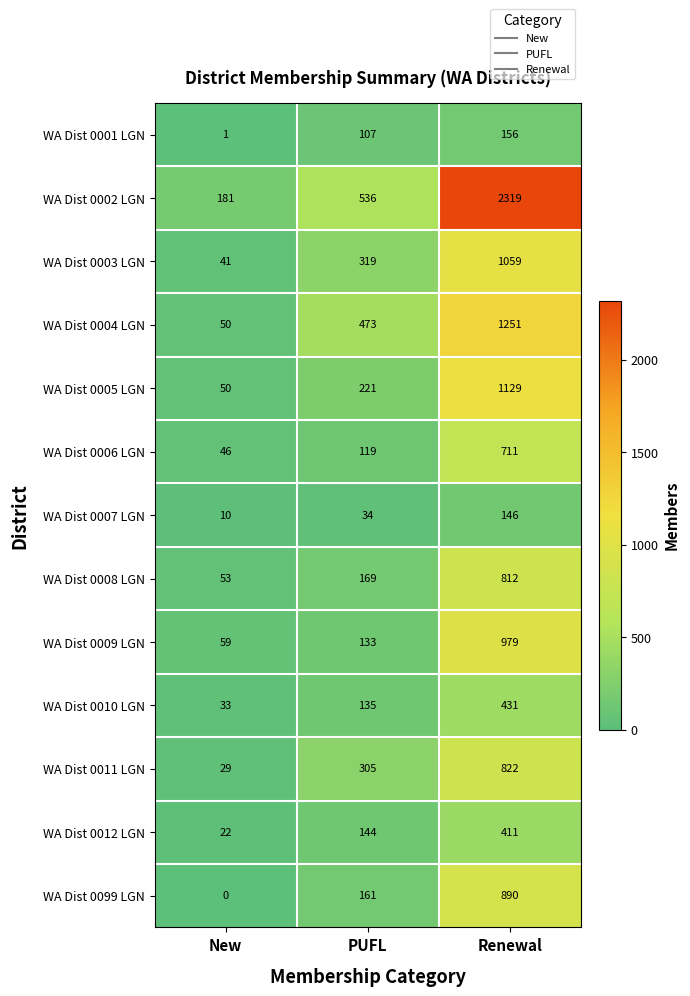

Is it true that WA Dist 0010 LGN equals 761 at Renewal?

False